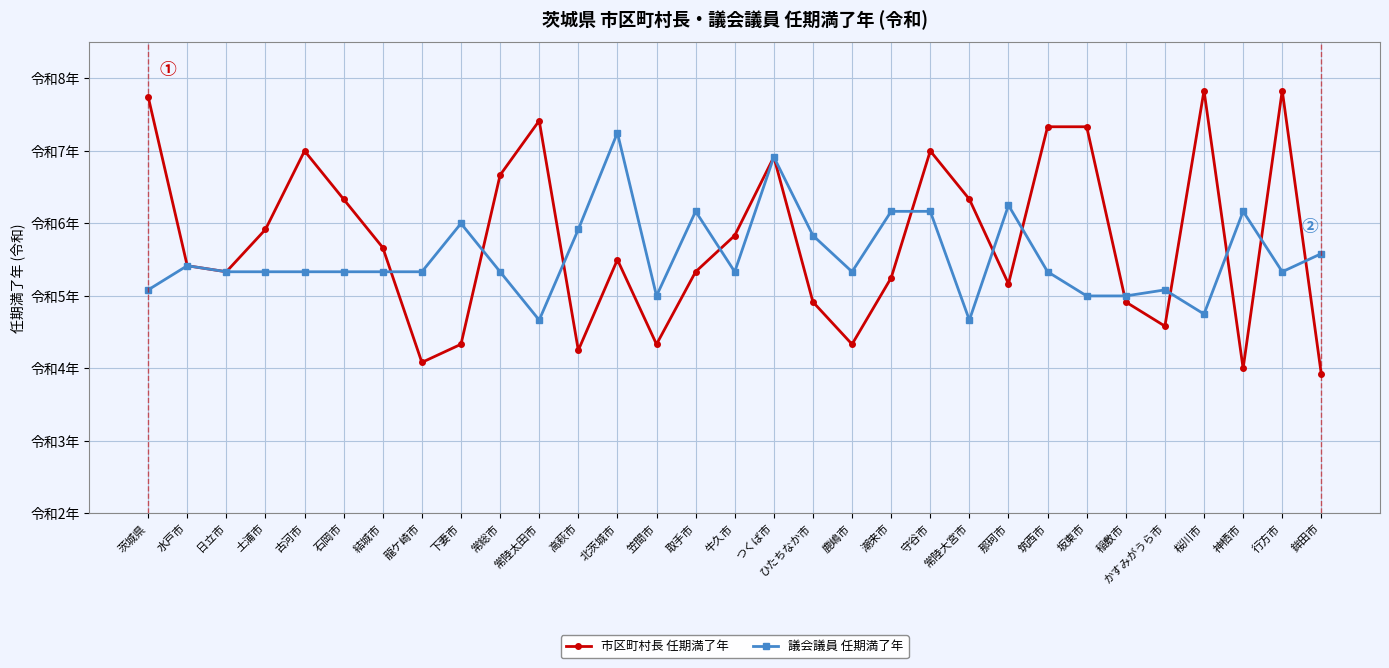

Is the value of 議会議員 任期満了年 at 常総市 greater than the value of 市区町村長 任期満了年 at 茨城県?

No